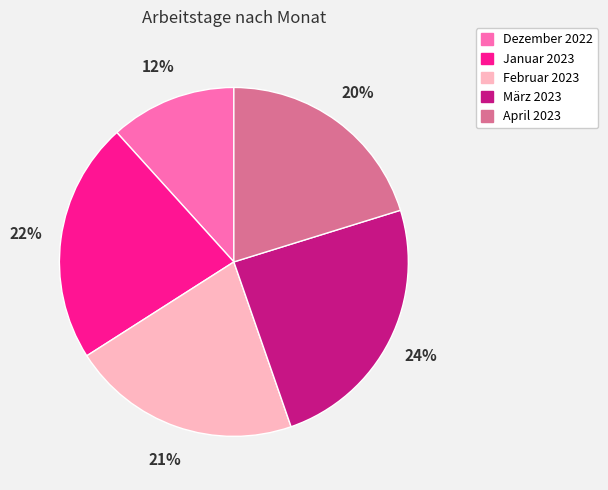

To the nearest percent, what is the average slice percentage?

20%